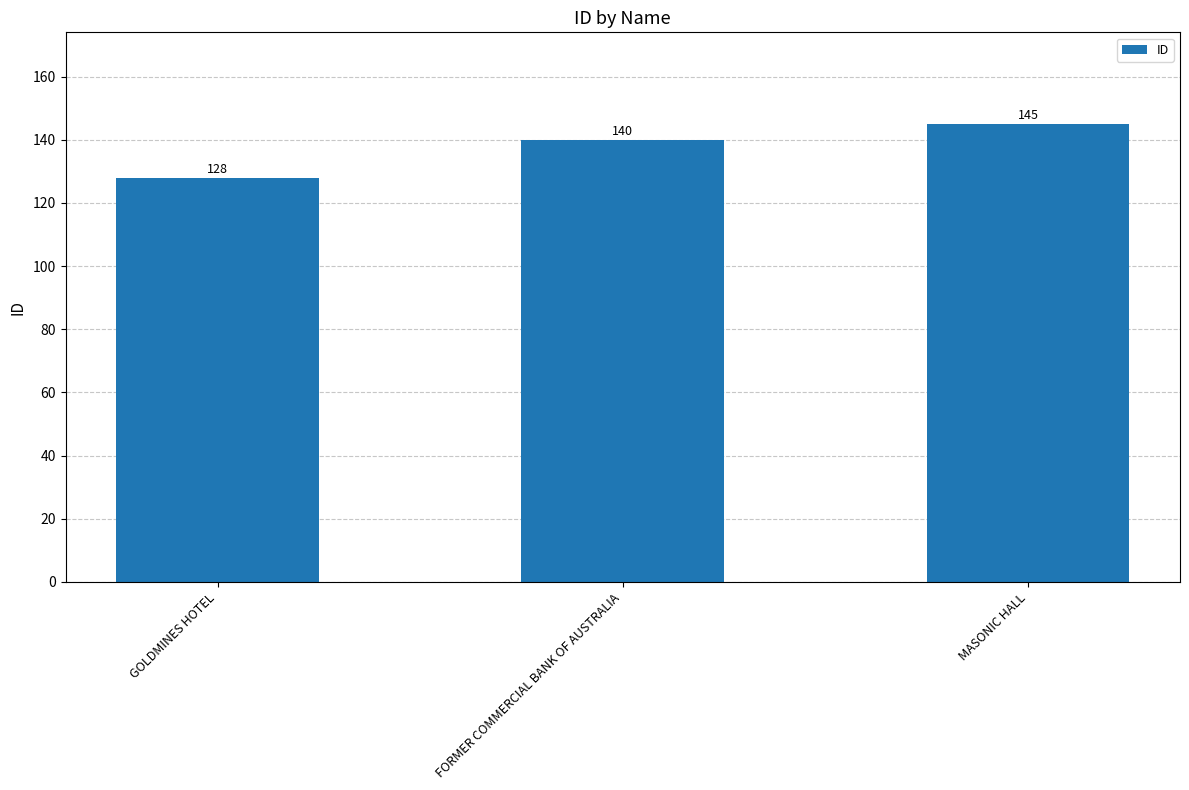

True or false: the data shows 140 at FORMER COMMERCIAL BANK OF AUSTRALIA.

True